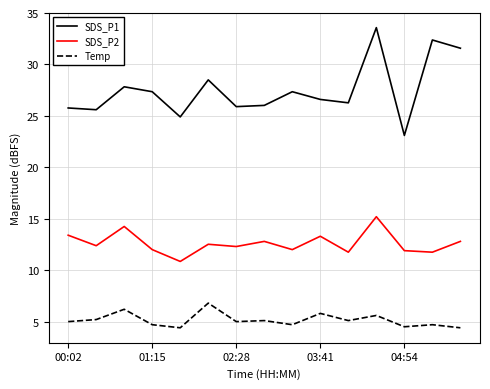

What is the difference between the maximum and minimum values in the SDS_P1 series?

10.5